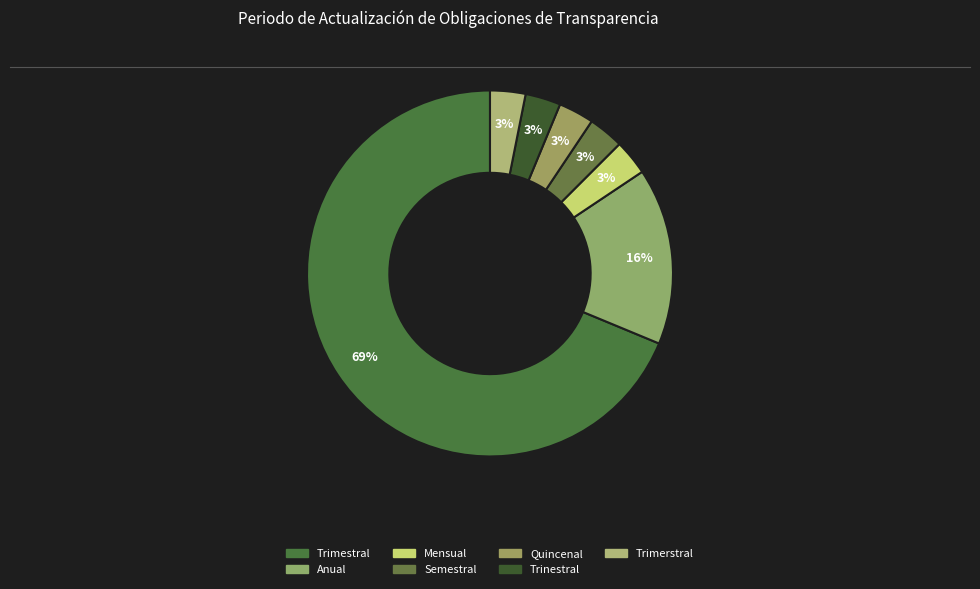

Which has a higher value, Semestral or Trimestral?

Trimestral